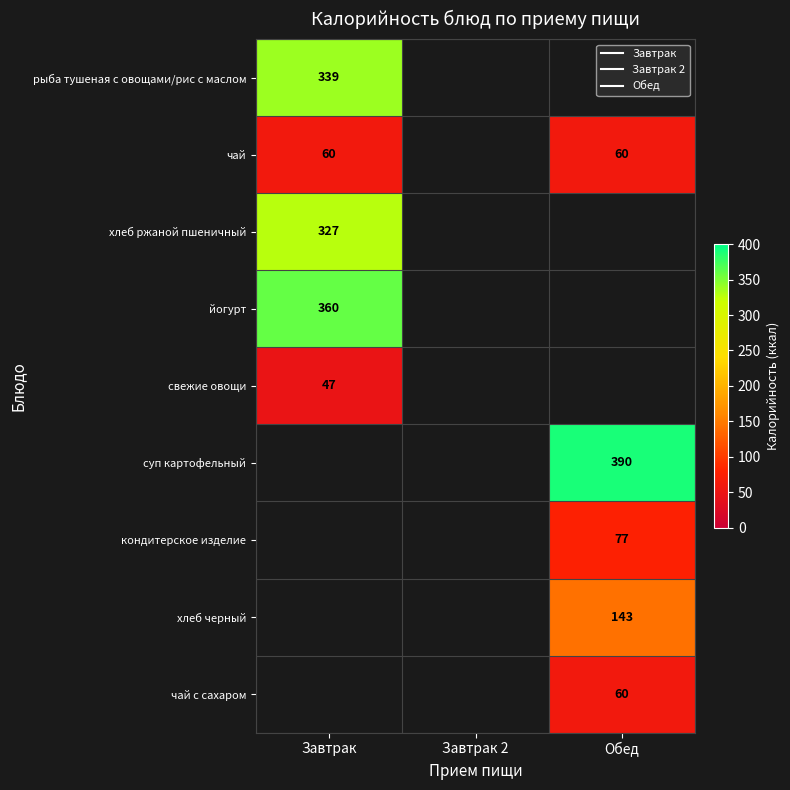

How many categories are shown in the chart?

3